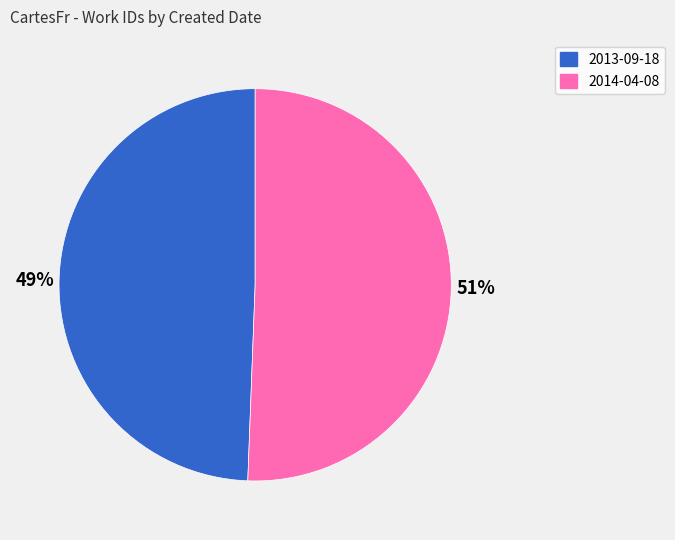

What is the ratio of the value at 2014-04-08 to the value at 2013-09-18?

1.0